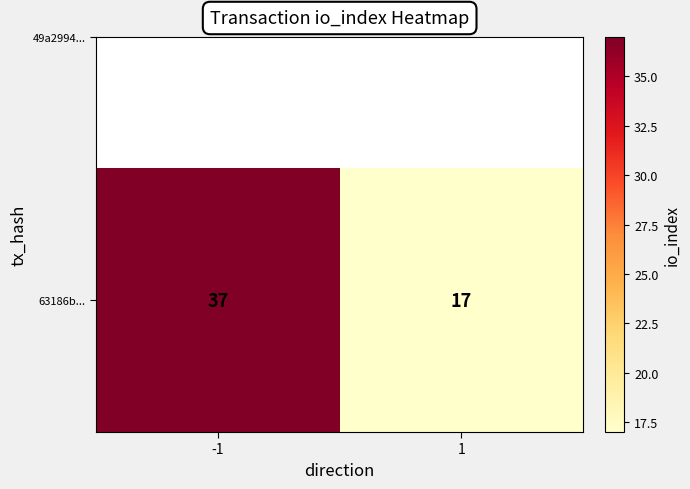

What is the approximate value at 1, to the nearest 5?

15